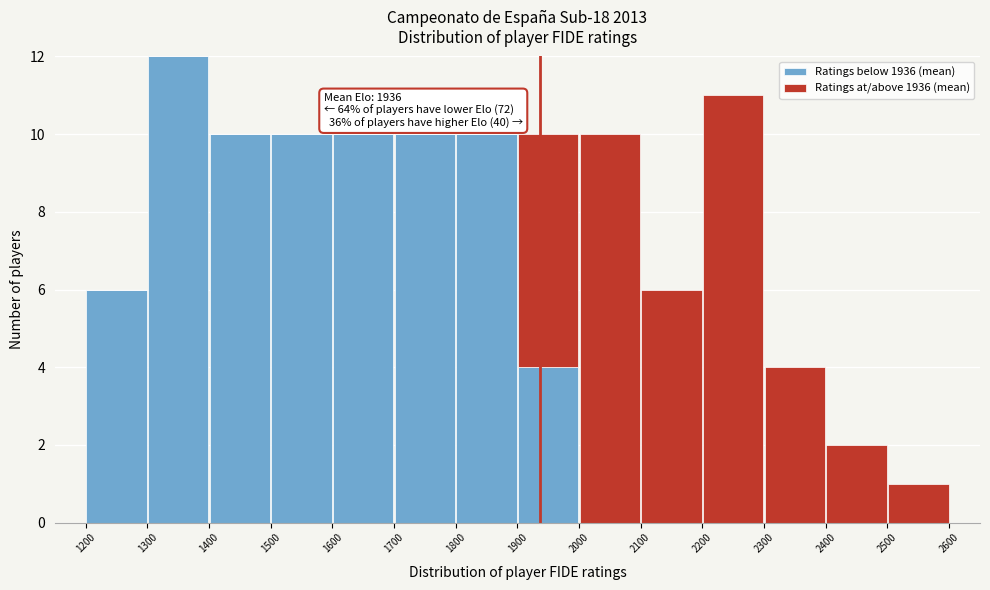

Which range on the x-axis has the tallest stacked bar (by total height)?

1300 to 1400